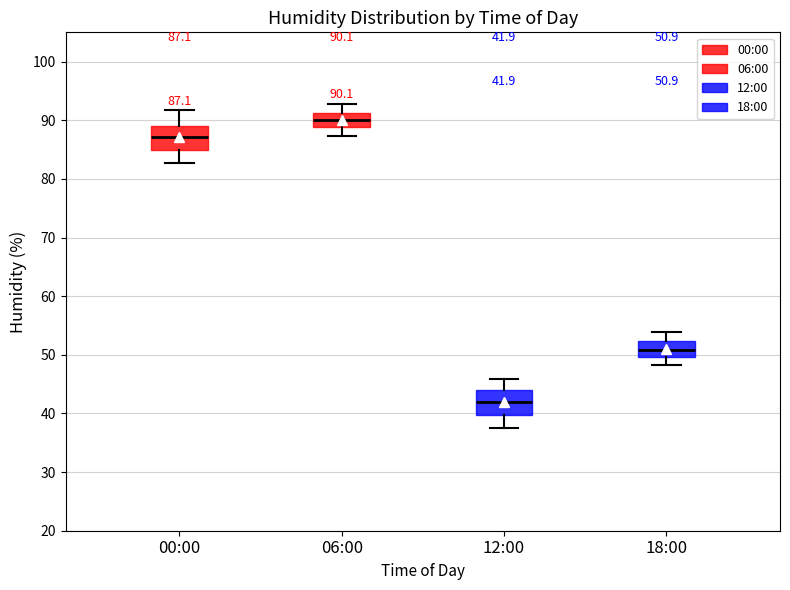

Which box has the highest median line?

06:00